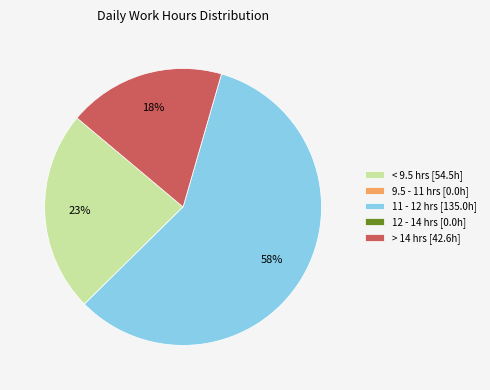

Does 11 - 12 hrs [135.0h] account for over 50% of the chart?

Yes